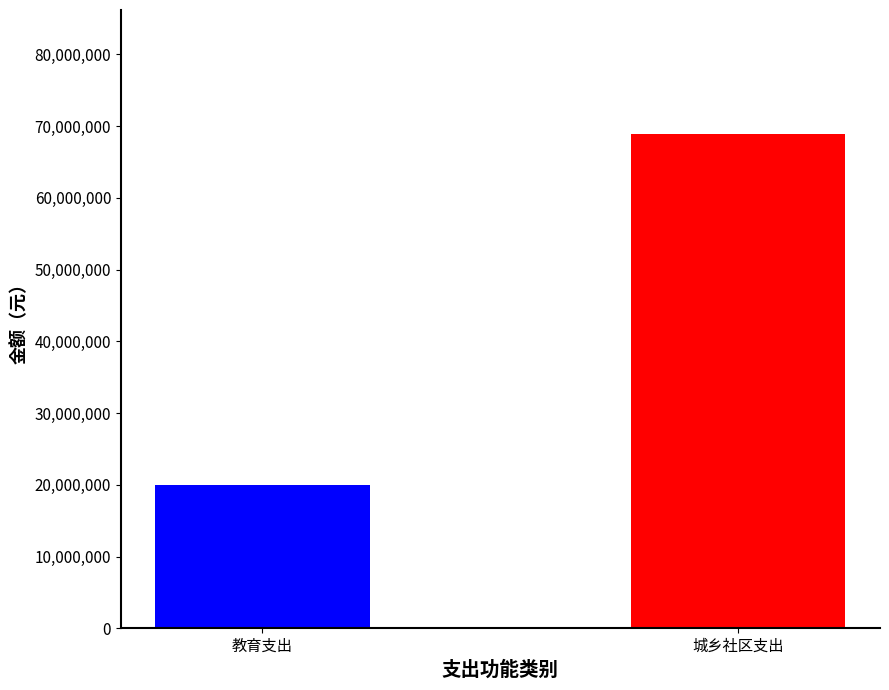

The chart shows a value of 46856940.3 at 城乡社区支出. True or false?

False